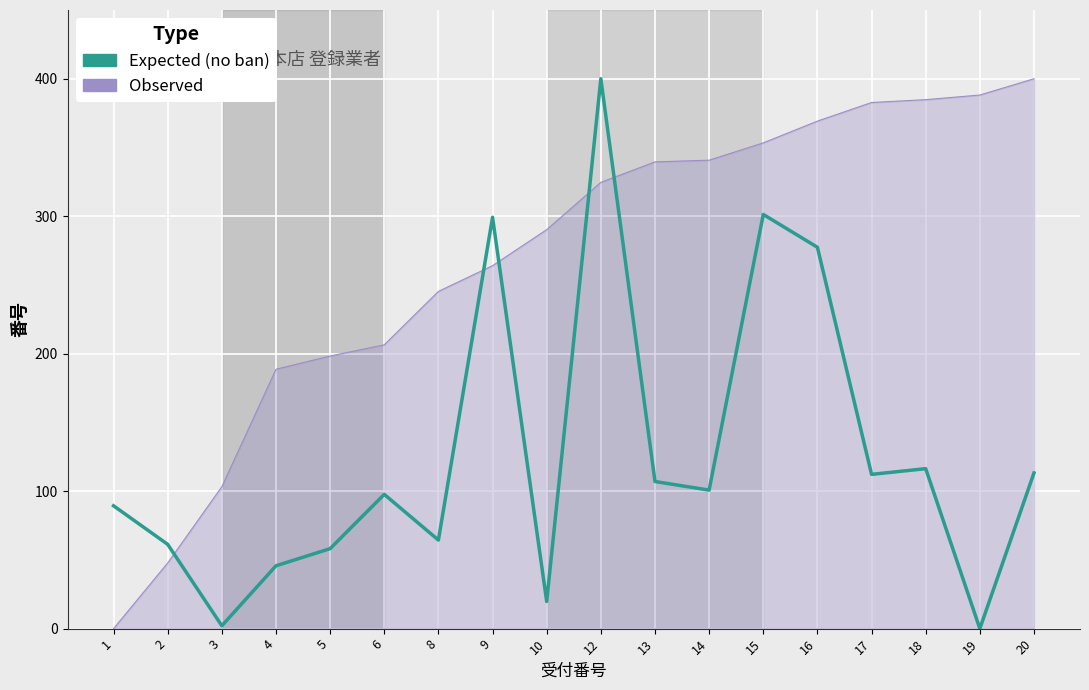

What is the maximum value for Expected (no ban)?

400.0